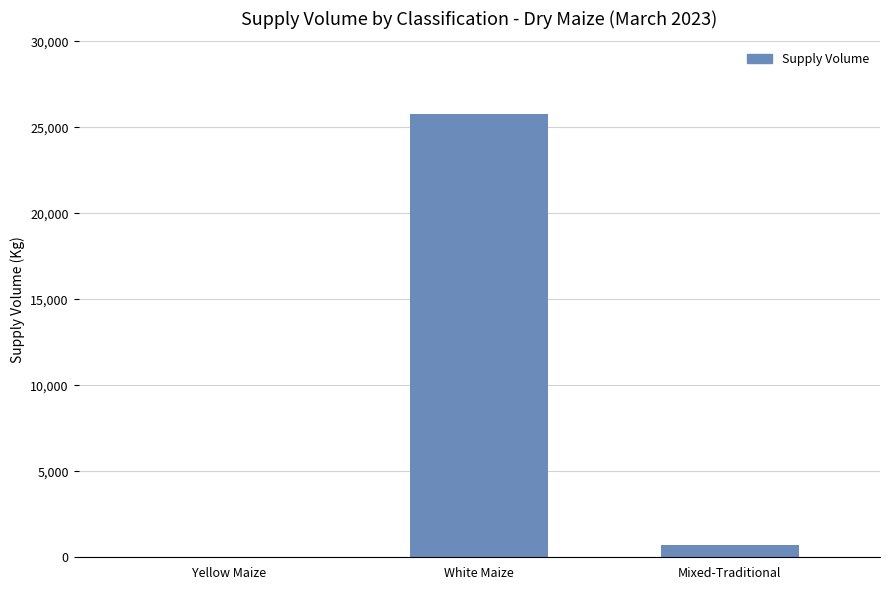

Reading left to right, transcribe all the data shown in this chart.

Yellow Maize=0	White Maize=25750	Mixed-Traditional=720